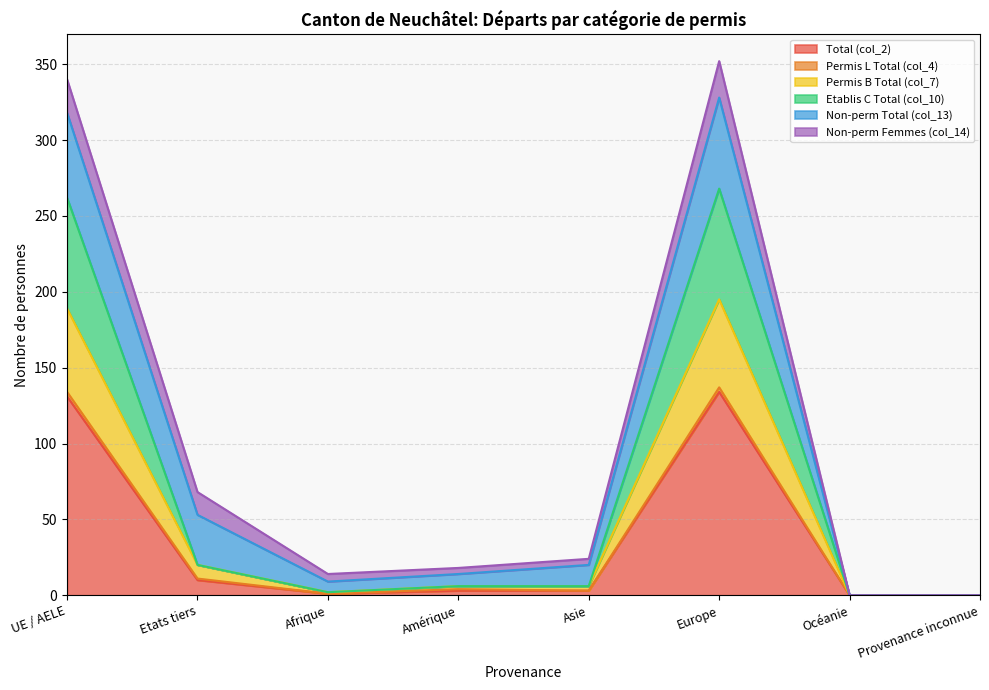

The Etablis C Total (col_10) series shows 3 at Afrique. True or false?

False